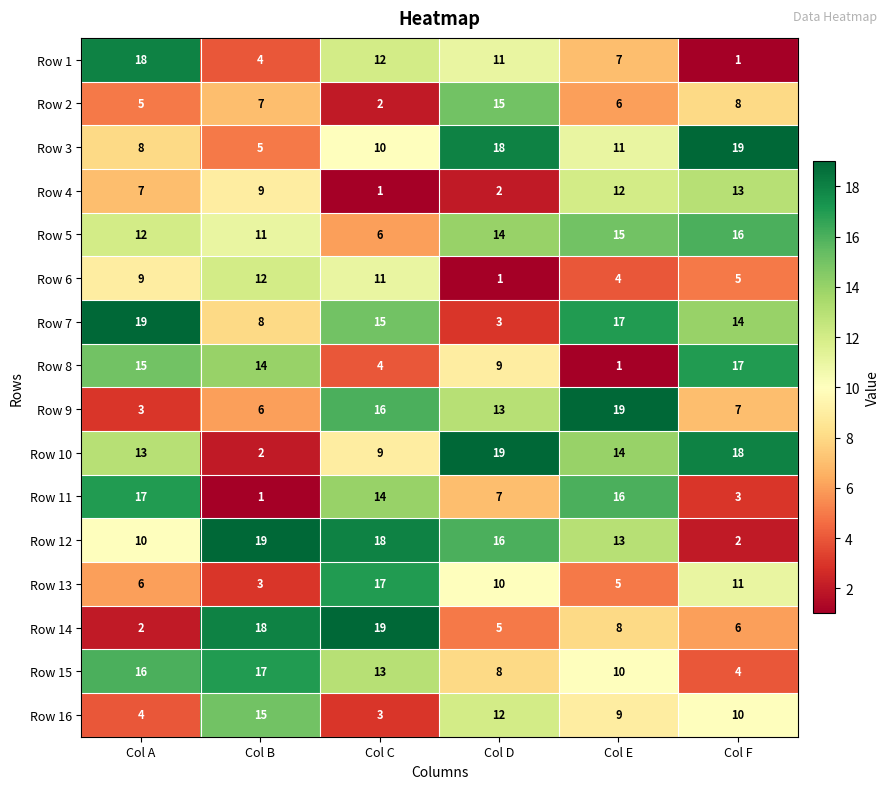

What is the sum of all Row 3 values?

71